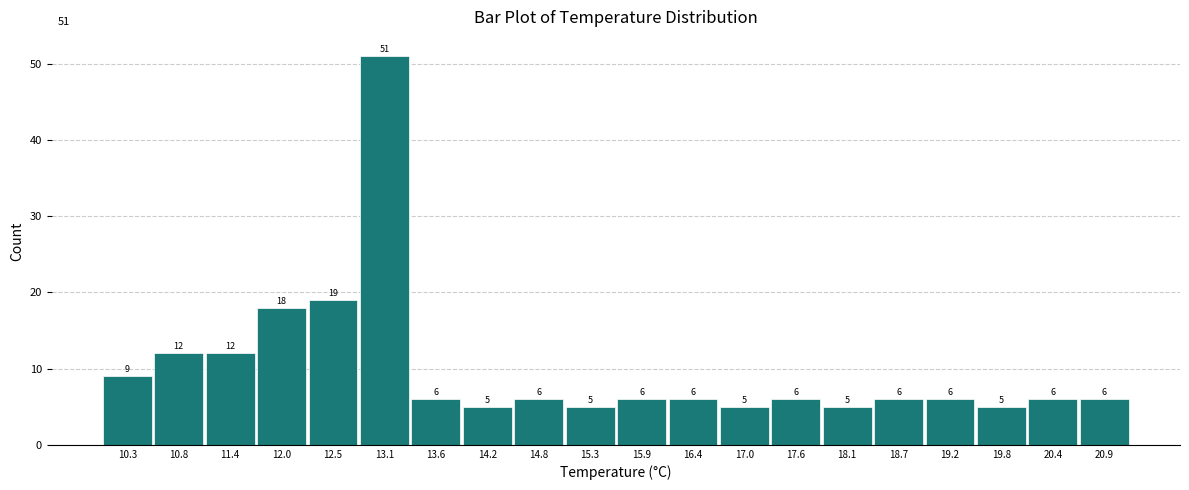

Reading left to right, list every bar in this chart as the range it spans on the x-axis followed by its height. The bar edges are not printed on the chart, so give them approximately, as read against the axis.

10.00 to 10.56: 9
10.56 to 11.12: 12
11.12 to 11.68: 12
11.68 to 12.24: 18
12.24 to 12.80: 19
12.80 to 13.36: 51
13.36 to 13.92: 6
13.92 to 14.48: 5
14.48 to 15.04: 6
15.04 to 15.60: 5
15.60 to 16.16: 6
16.16 to 16.72: 6
16.72 to 17.28: 5
17.28 to 17.84: 6
17.84 to 18.40: 5
18.40 to 18.96: 6
18.96 to 19.52: 6
19.52 to 20.08: 5
20.08 to 20.64: 6
20.64 to 21.20: 6